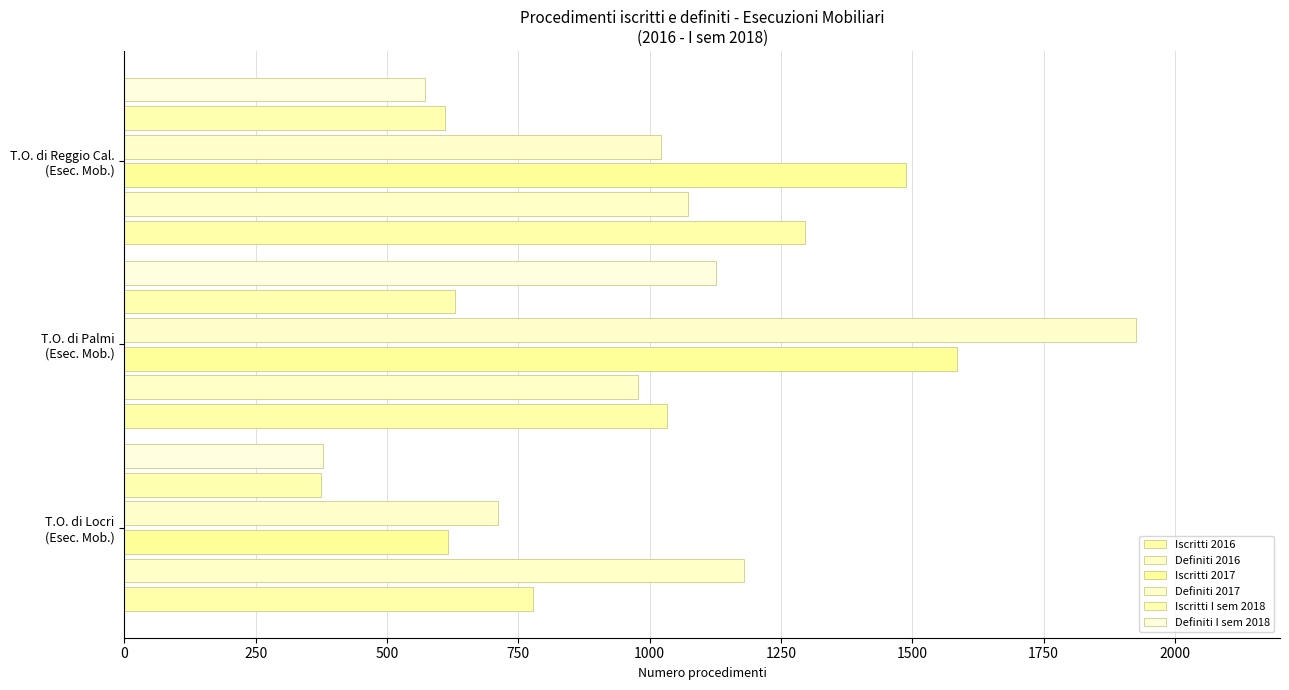

How many data points in Definiti 2016 are less than 1073?

1